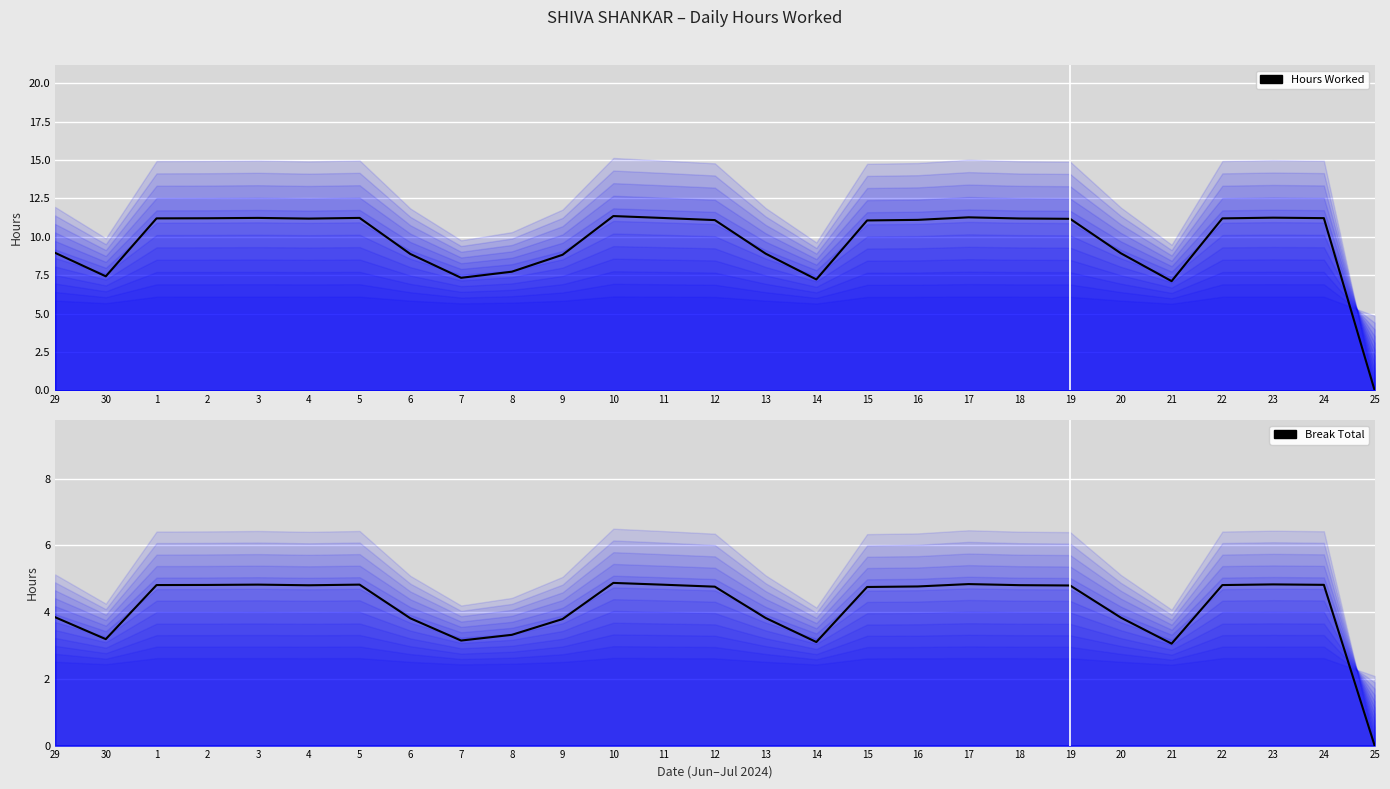

The value of Hours Worked at 5 is 16.3. True or false?

False